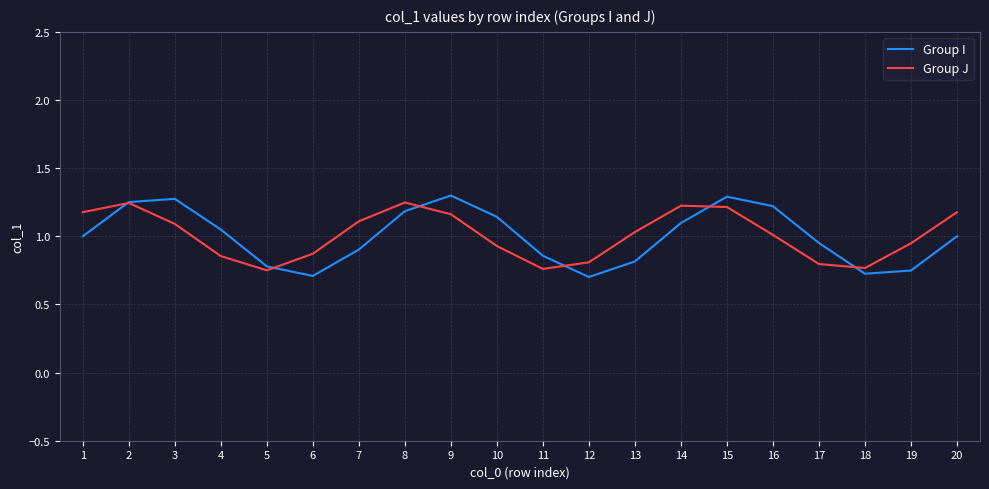

Is the value of Group J at 6 greater than the value of Group I at 5?

Yes